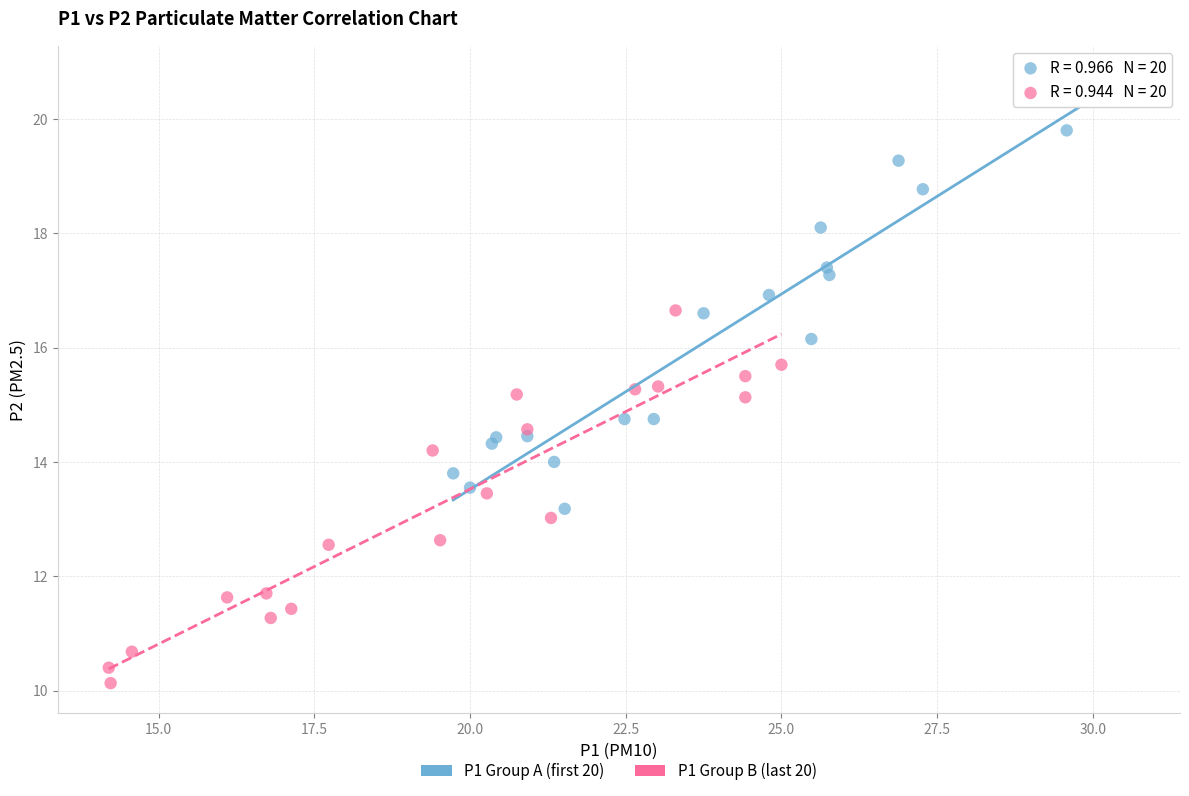

Which series reaches the maximum Y coordinate?

P1 Group A (first 20)